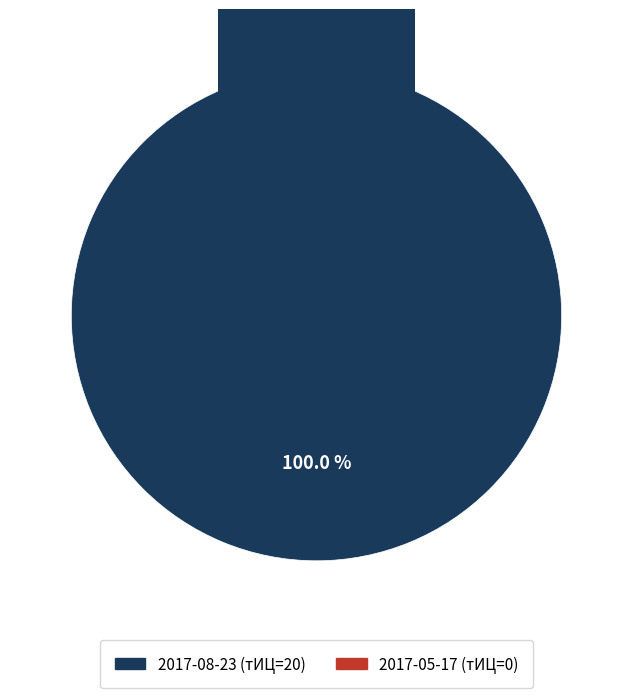

To the nearest percent, what is the average slice percentage?

50%